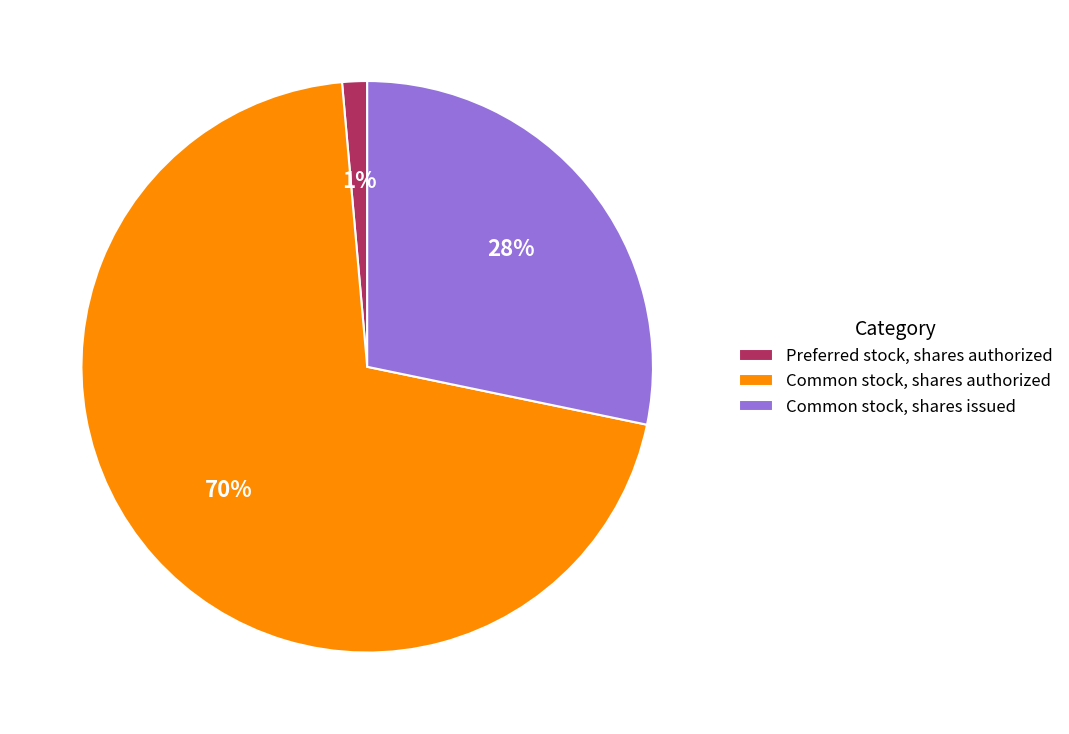

To the nearest percent, what portion does Preferred stock, shares authorized represent?

1%